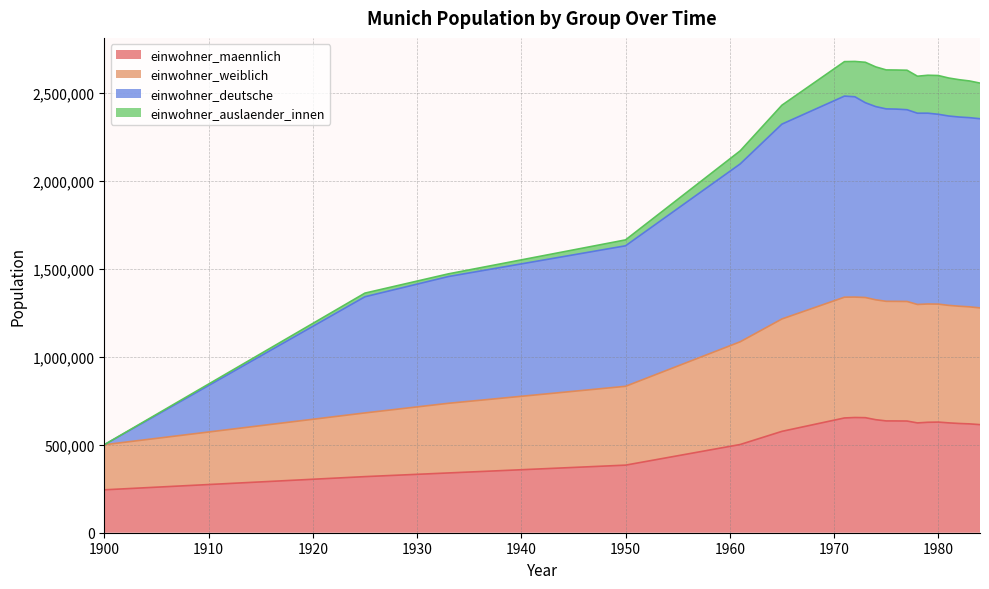

What is the maximum value for einwohner_maennlich?

654660